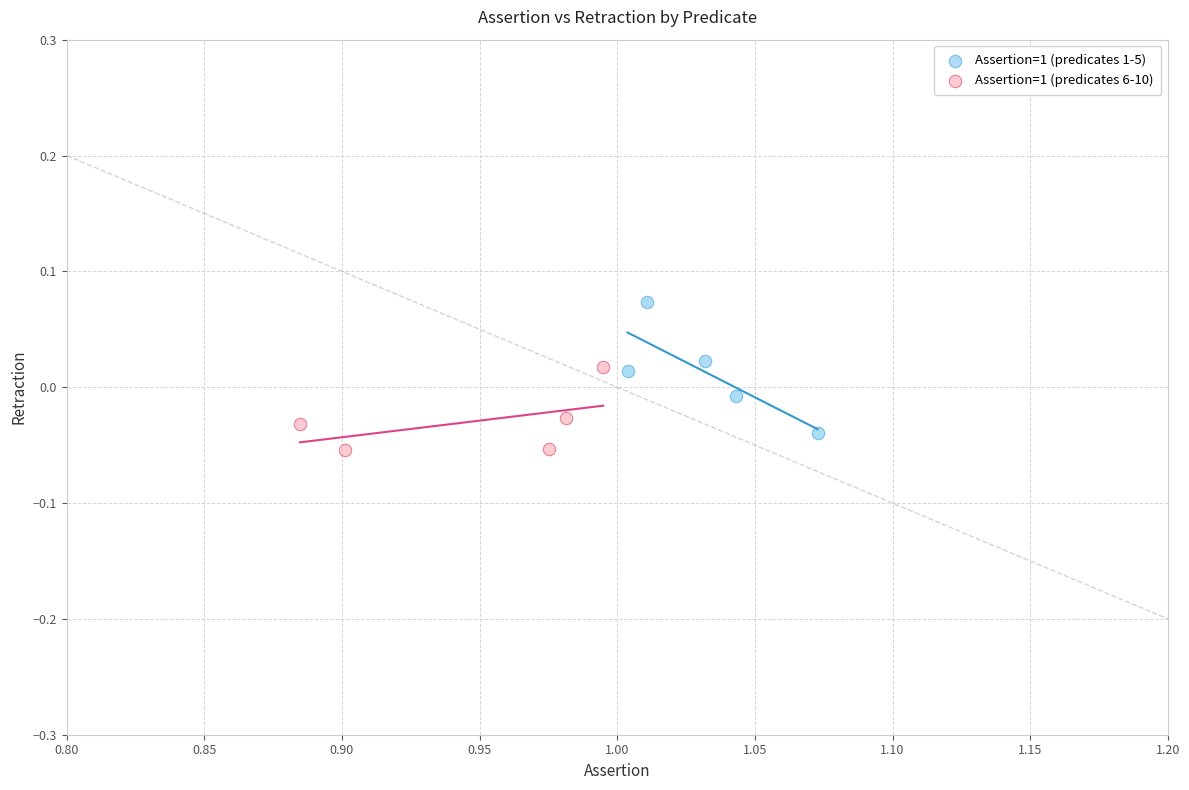

Which series reaches the maximum Y coordinate?

Assertion=1 (predicates 1-5)